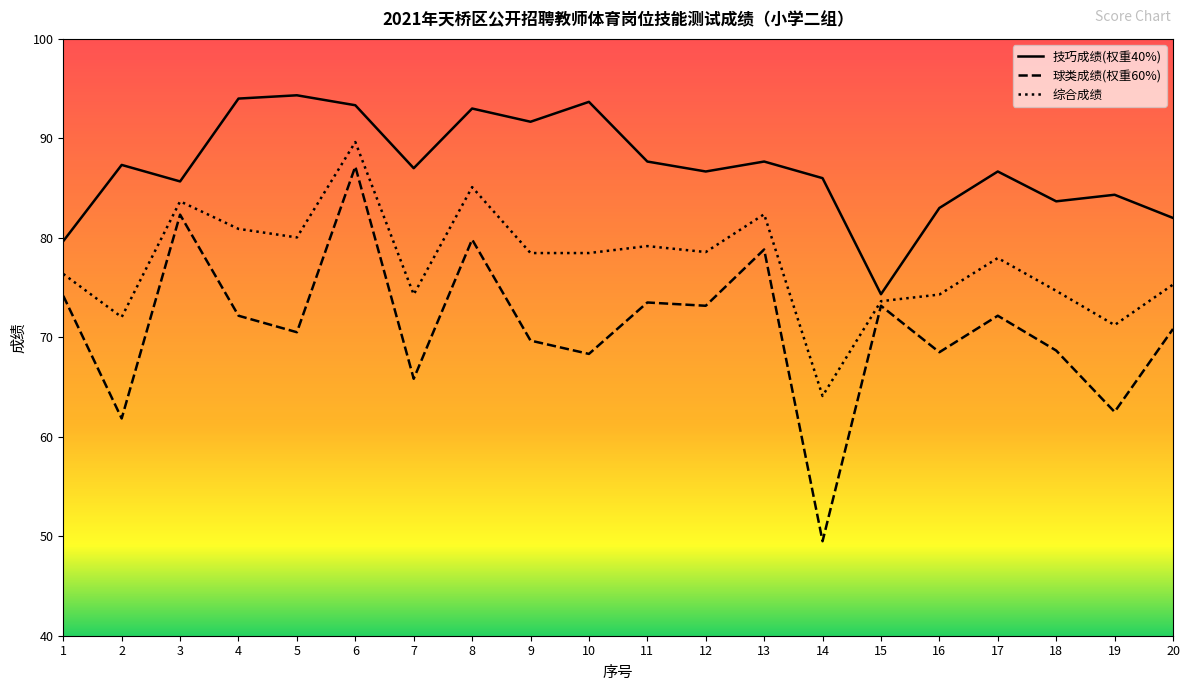

What is the sum of the 技巧成绩(权重40%) values at 17 and 18?

170.3